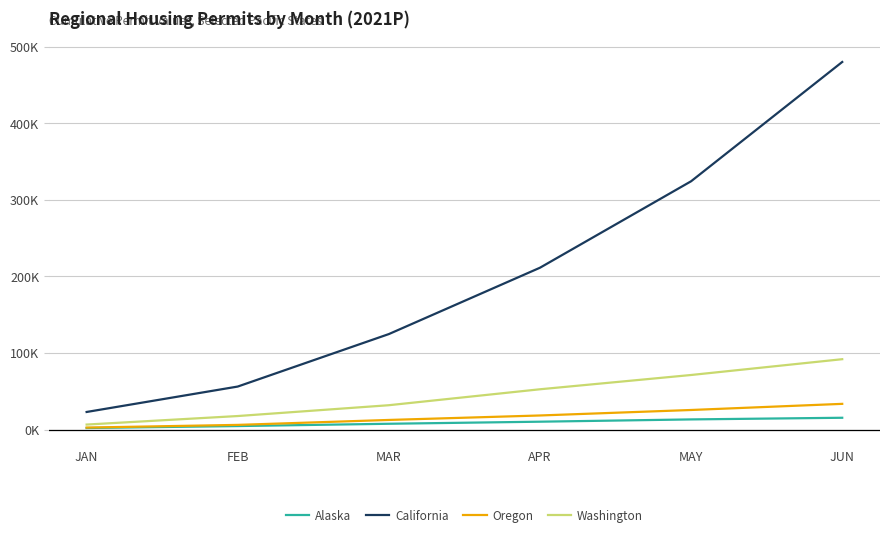

Where does the California series first go above 211406?

APR